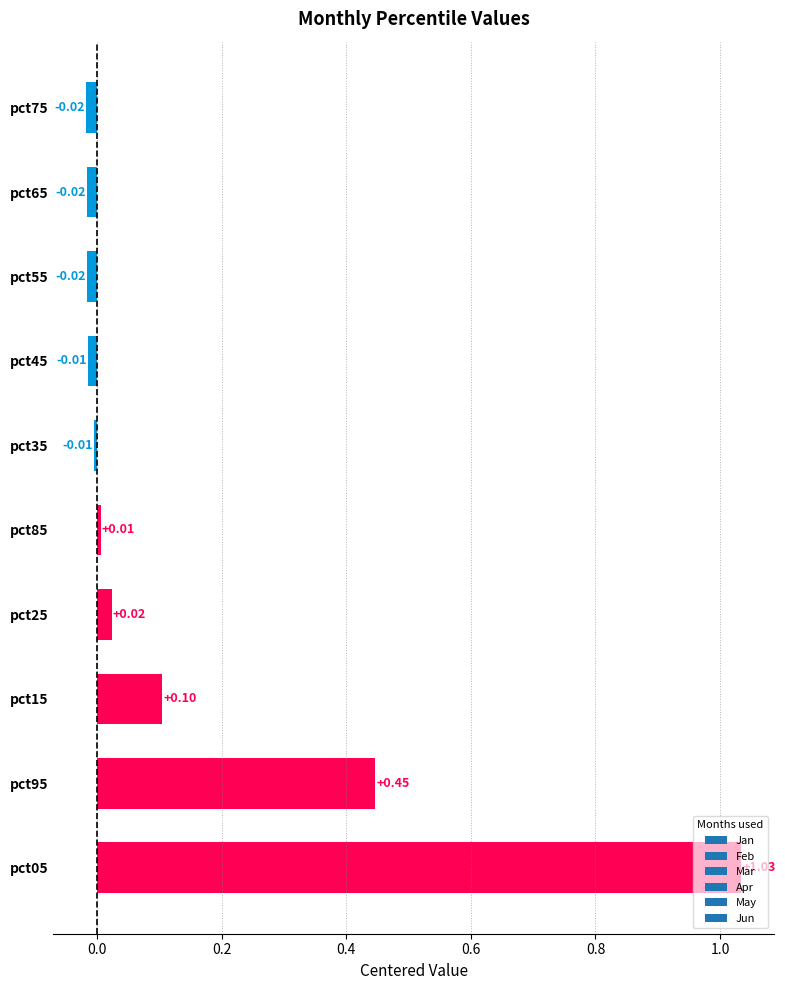

Which category has the highest value in the Jan series?

pct05